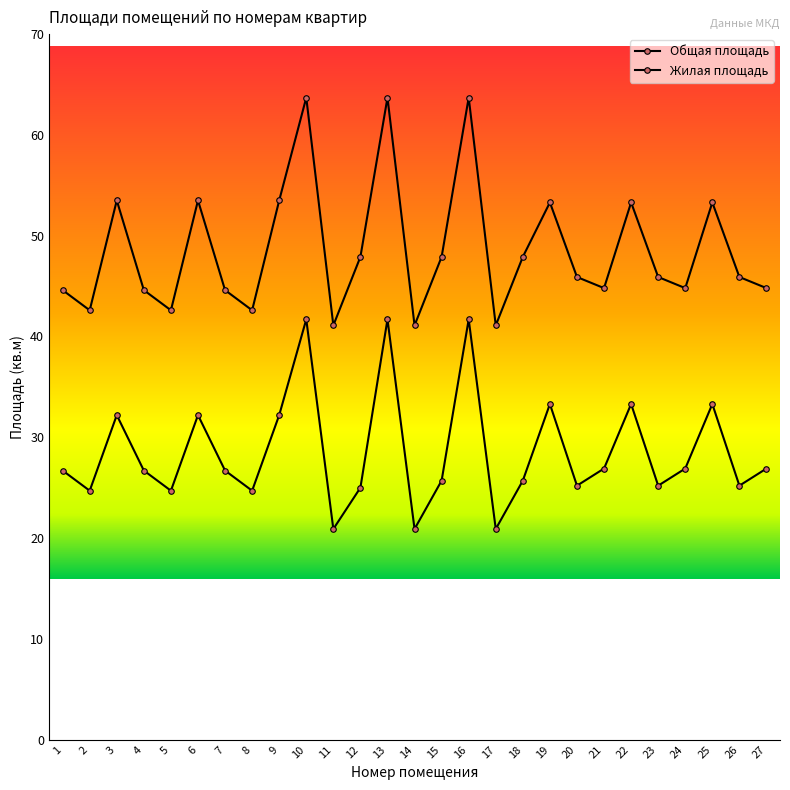

Count the number of categories in the chart.

27